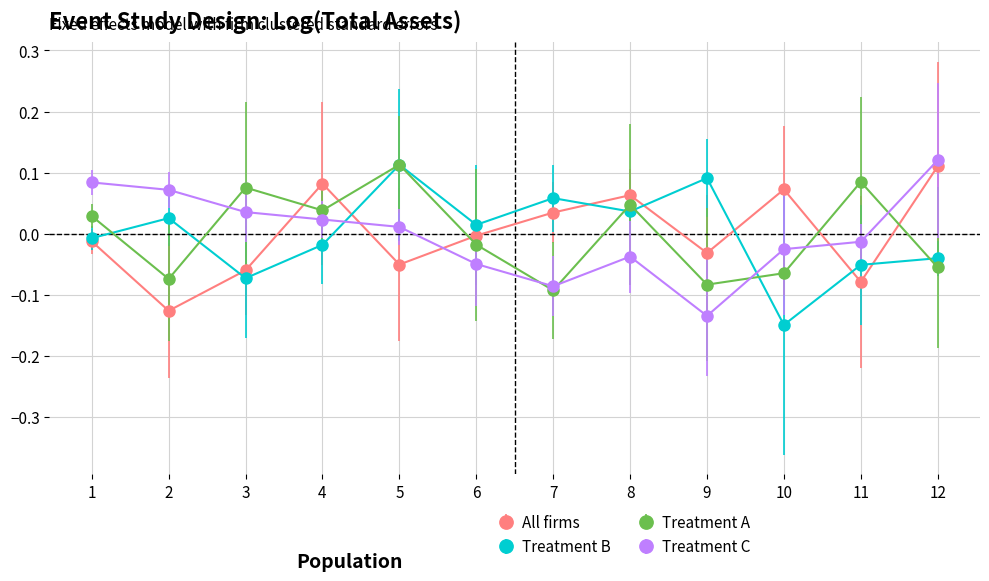

How many positive values does the Treatment B series have?

6